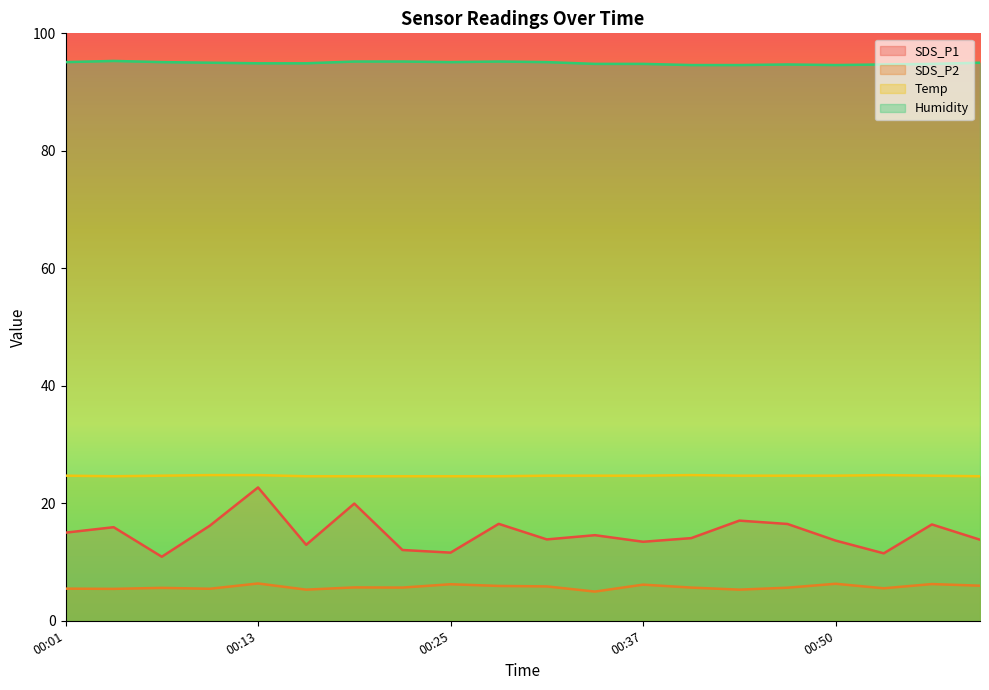

What is the maximum value shown in the chart?

95.3